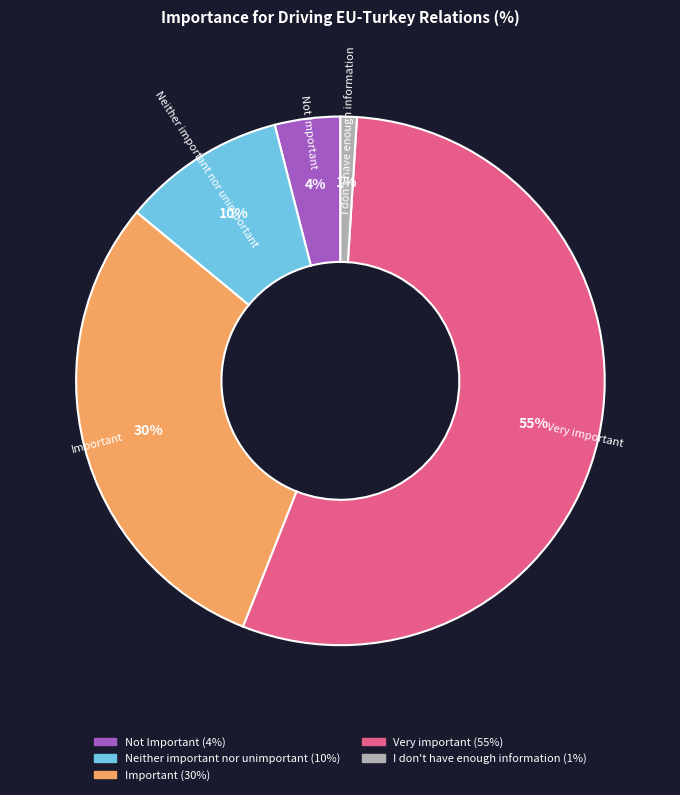

What percentage is the Not Important slice, to the nearest percent?

4%